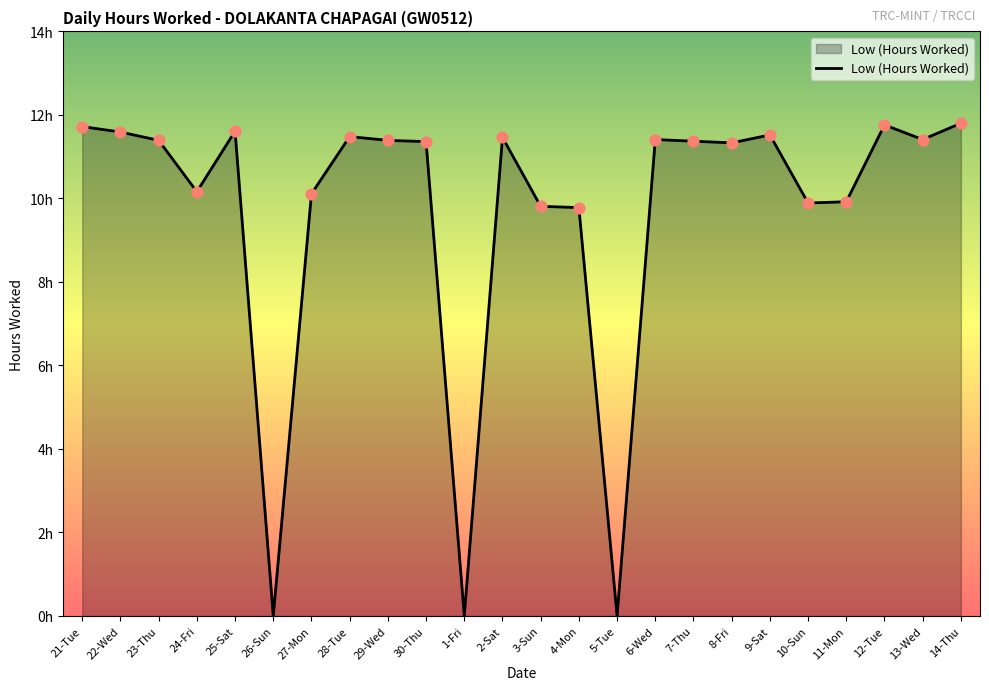

Between 8-Fri and 27-Mon, which is larger?

8-Fri